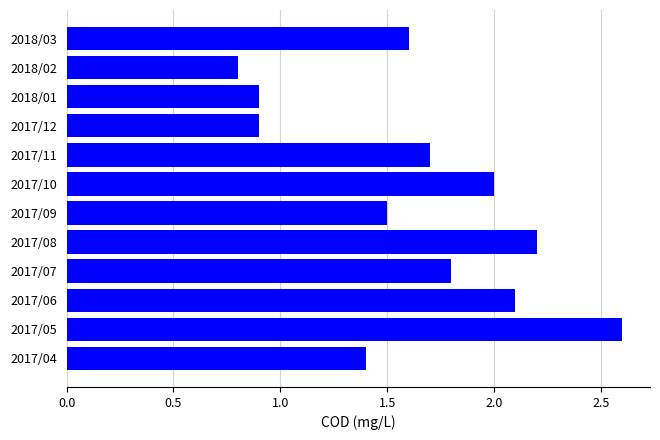

Count the number of categories in the chart.

12